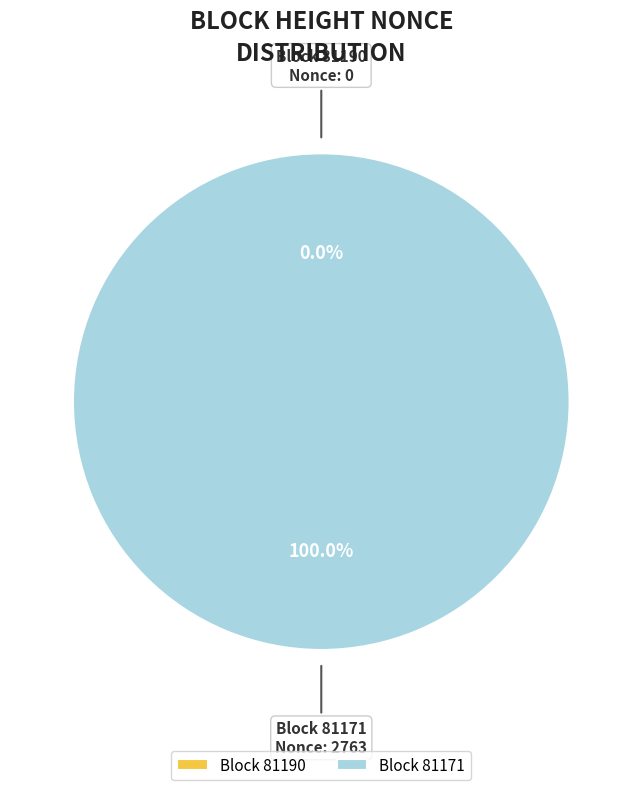

To the nearest percent, what is the combined percentage of 81190 and 81171?

100%